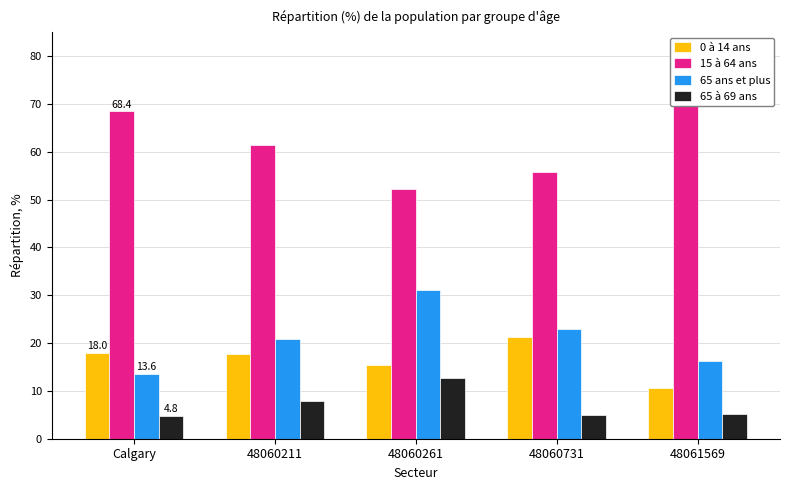

True or false: 15 à 64 ans has a value of 19.0 at 48060211.

False